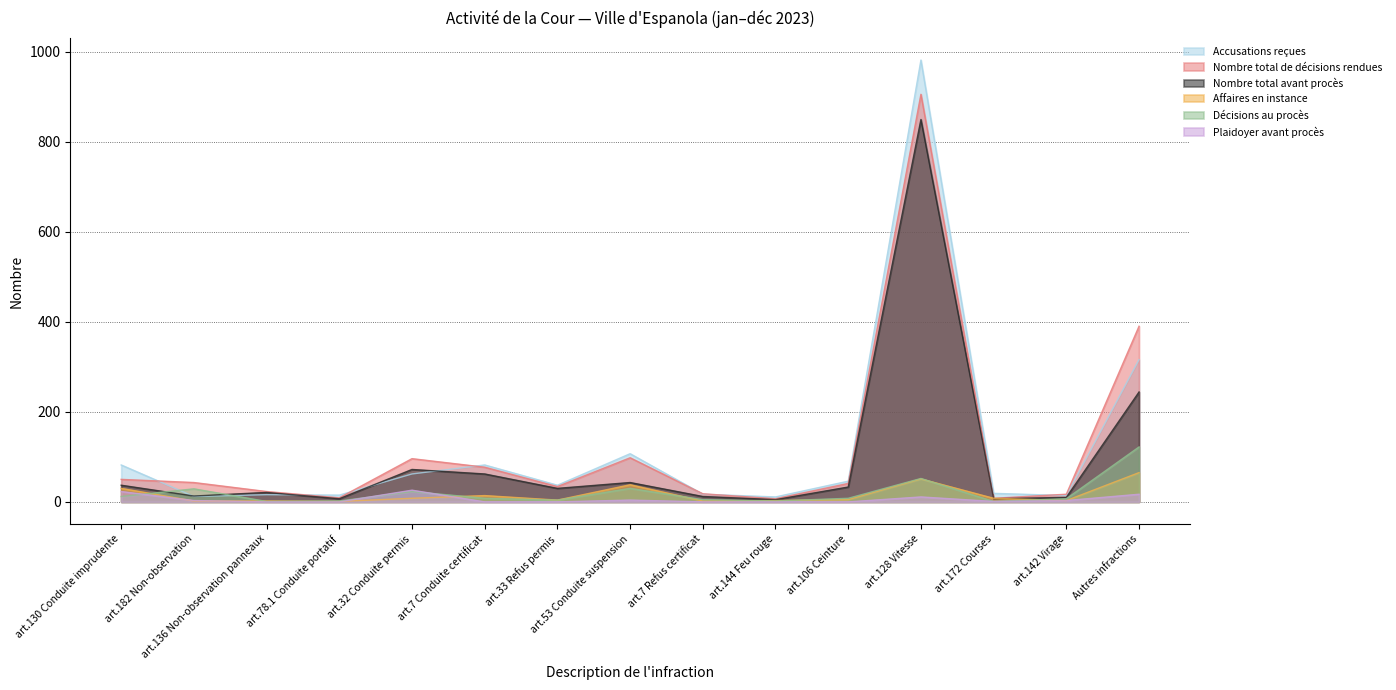

The value of Accusations reçues at art.144 Feu rouge is 11. True or false?

True